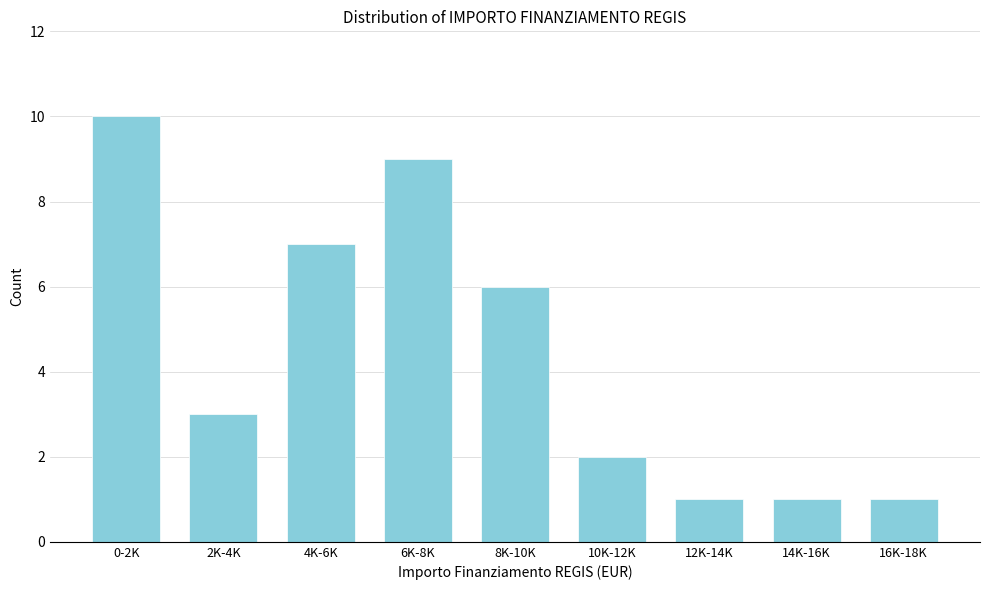

Reading left to right, transcribe all the data shown in this chart.

0-2K=10	2K-4K=3	4K-6K=7	6K-8K=9	8K-10K=6	10K-12K=2	12K-14K=1	14K-16K=1	16K-18K=1